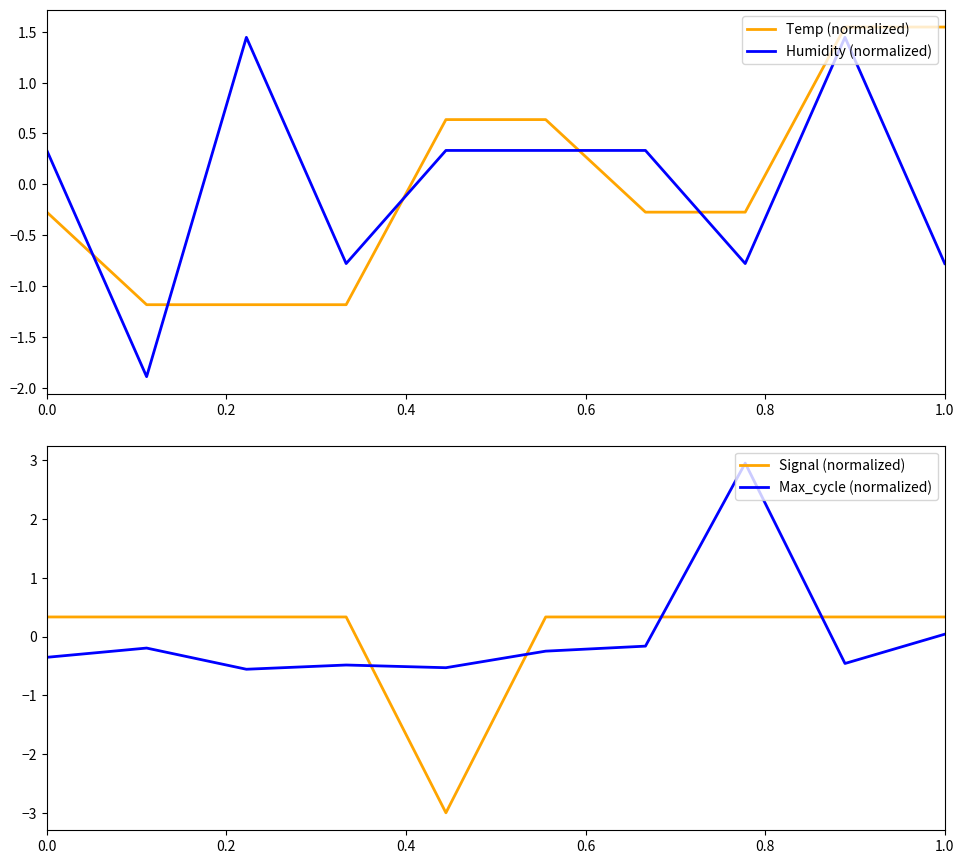

What is the difference between the maximum and minimum values in the Signal (normalized) series?

3.3